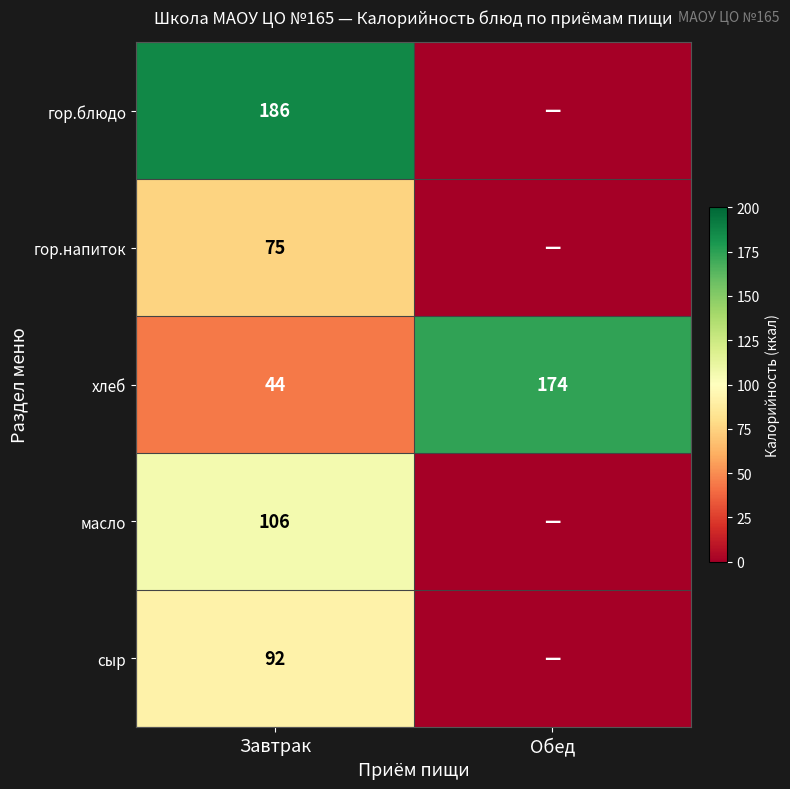

Rank the series at Завтрак from lowest to highest value.

хлеб, гор.напиток, сыр, масло, гор.блюдо